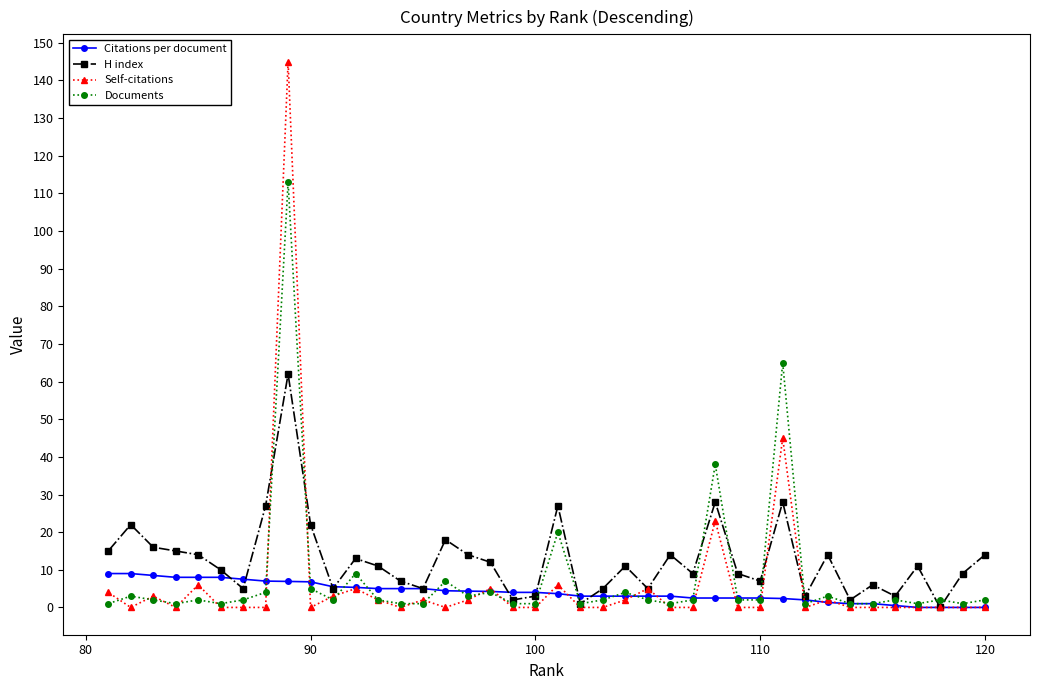

True or false: Citations per document has a value of 2.5 at 110.

True